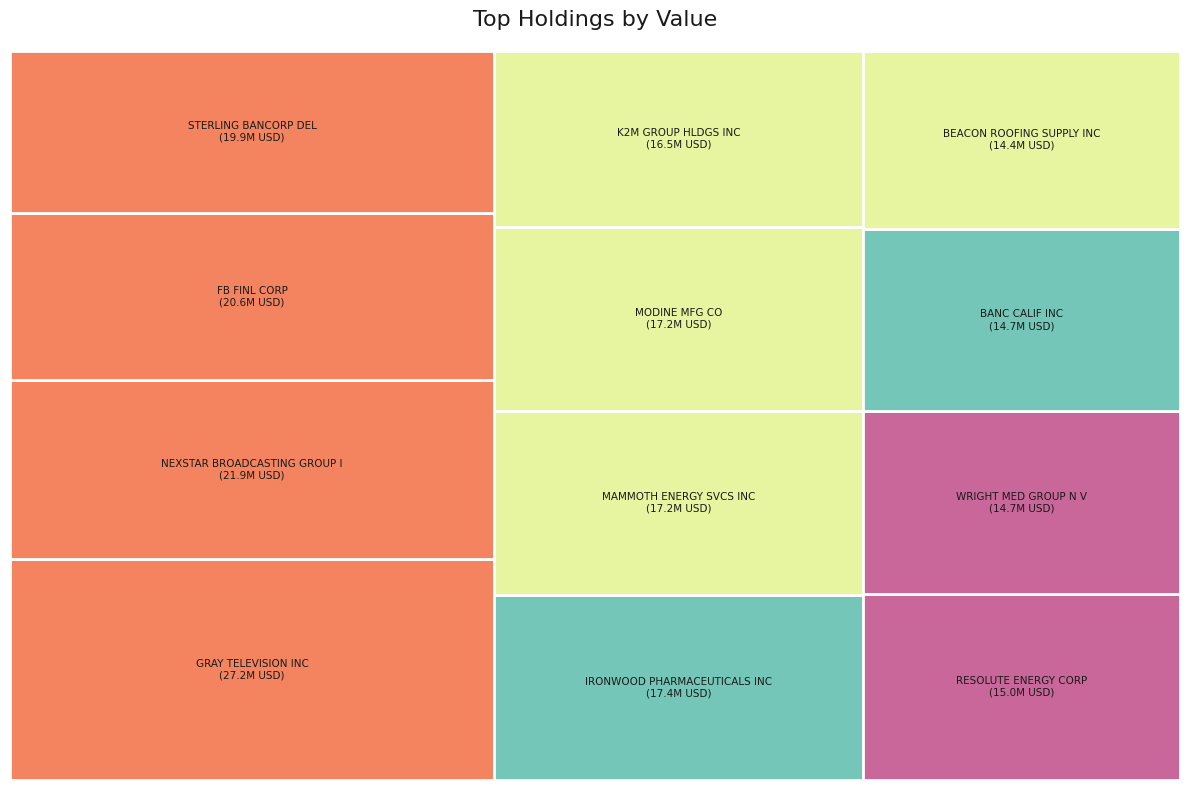

How many segments does this pie chart have?

12